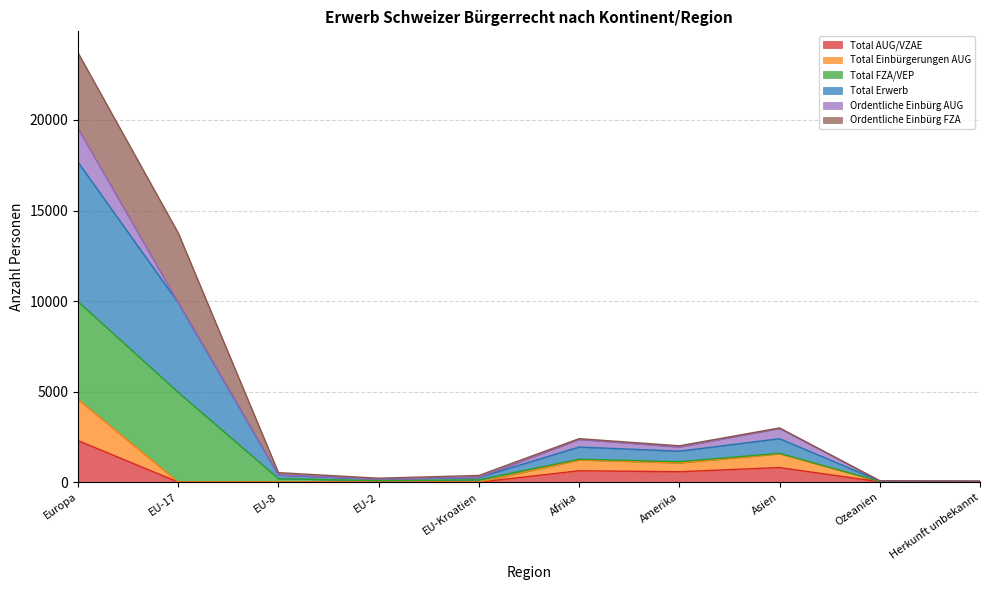

True or false: Total AUG/VZAE and Total Einbürgerungen AUG cross at least once.

False